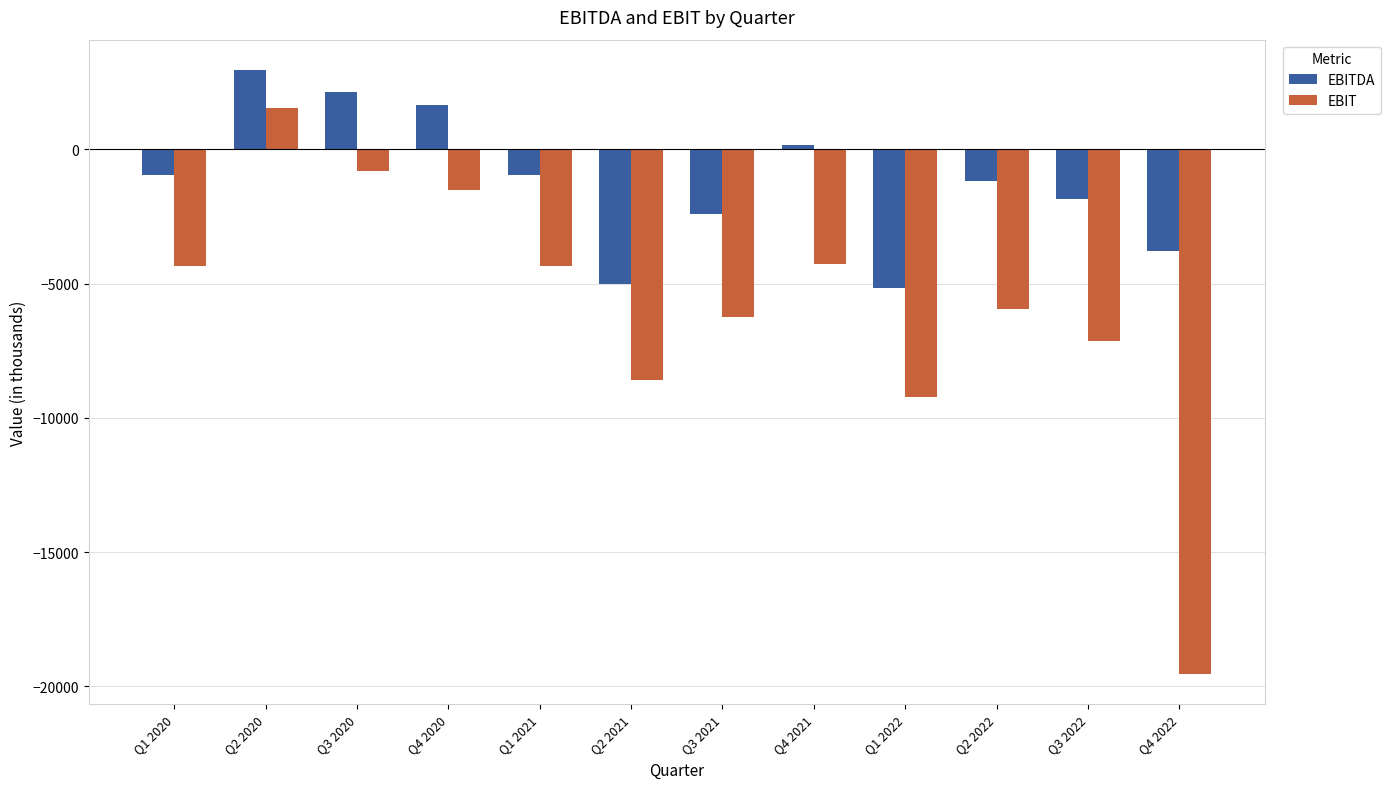

Where does the EBIT series first go above -4343?

Q2 2020